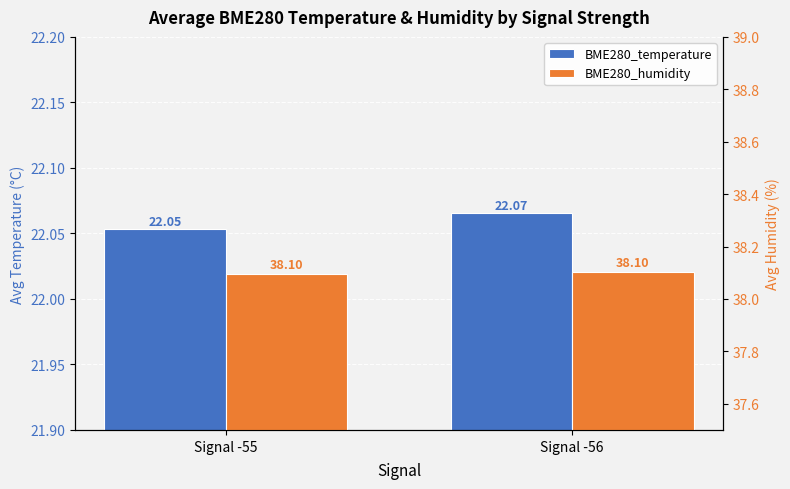

List the series in order of their peak value, highest first.

BME280_humidity, BME280_temperature